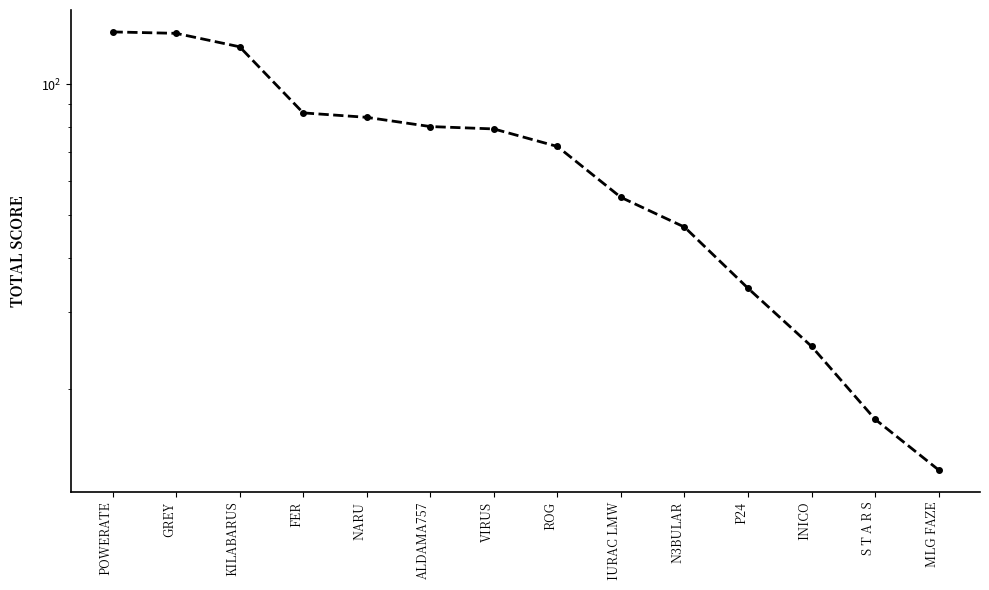

At which label is the value closest to 72?

ROG